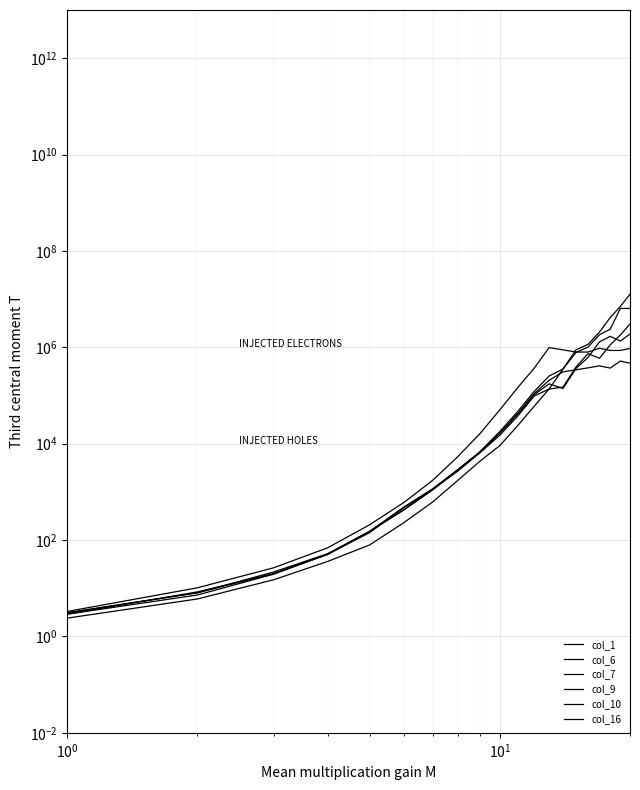

True or false: col_16 and col_9 cross at least once.

True